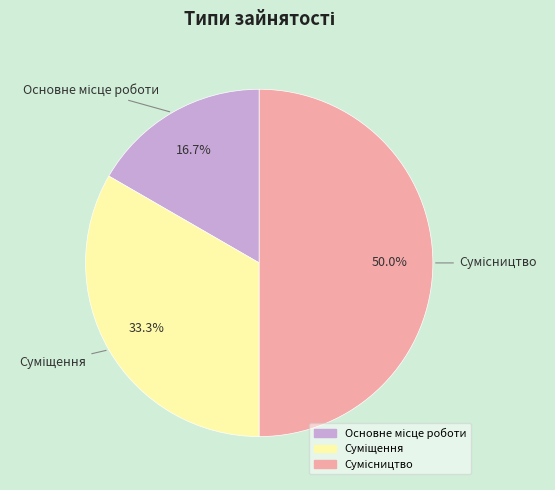

True or false: Основне місце роботи accounts for 9% of the total.

False